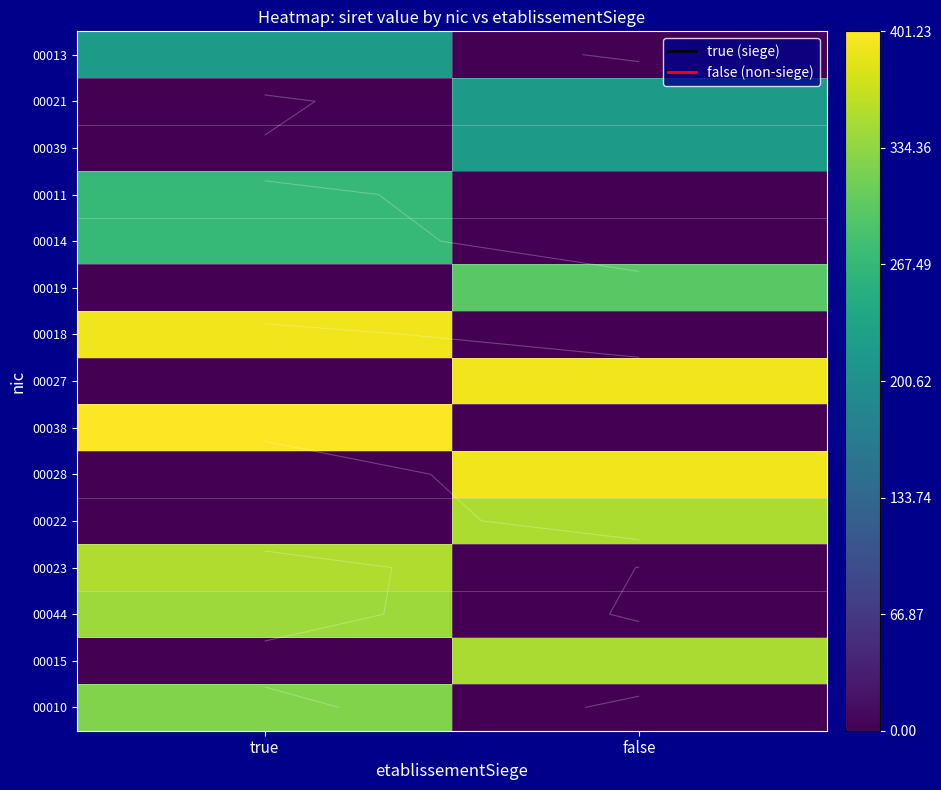

Between false and true, which is larger?

true